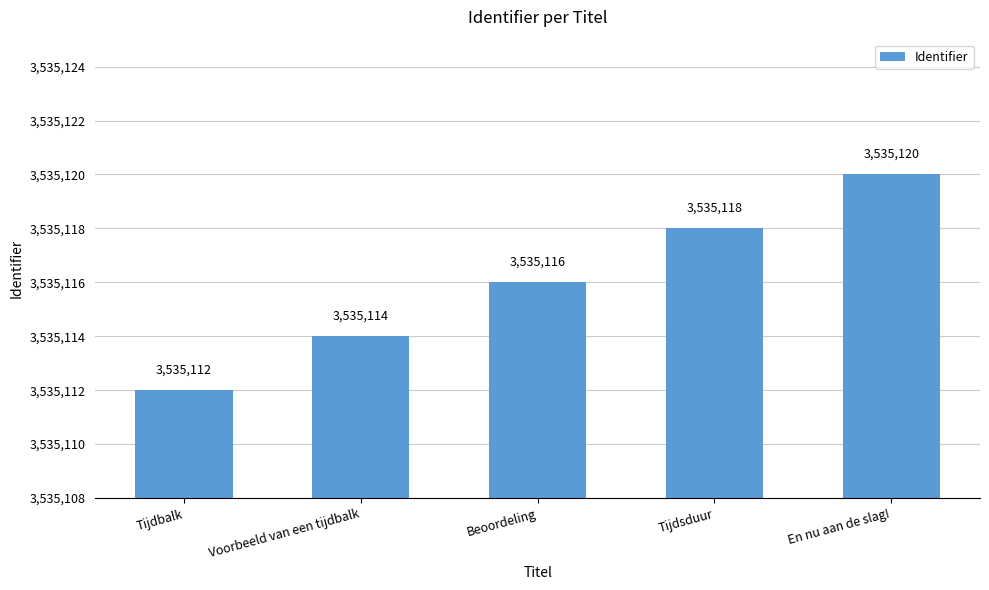

Approximately how many times larger is the value at Tijdsduur compared to Tijdbalk?

1.0